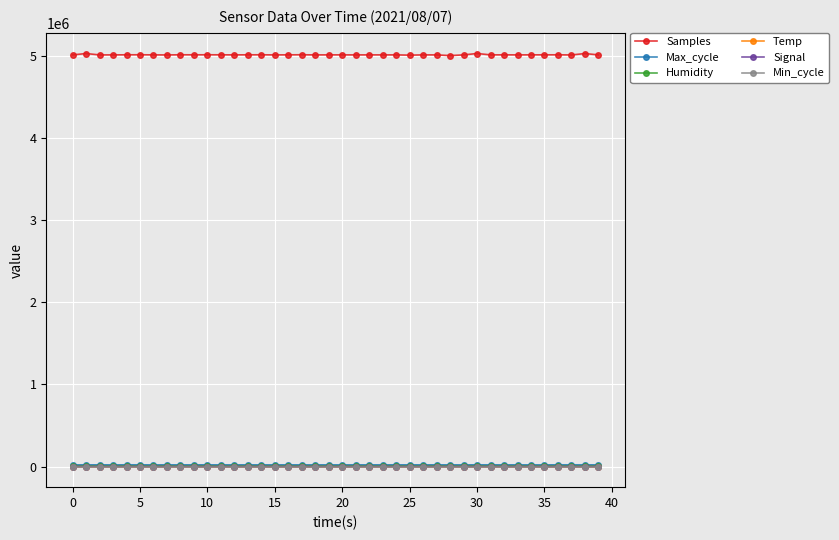

True or false: Samples and Max_cycle cross at least once.

False